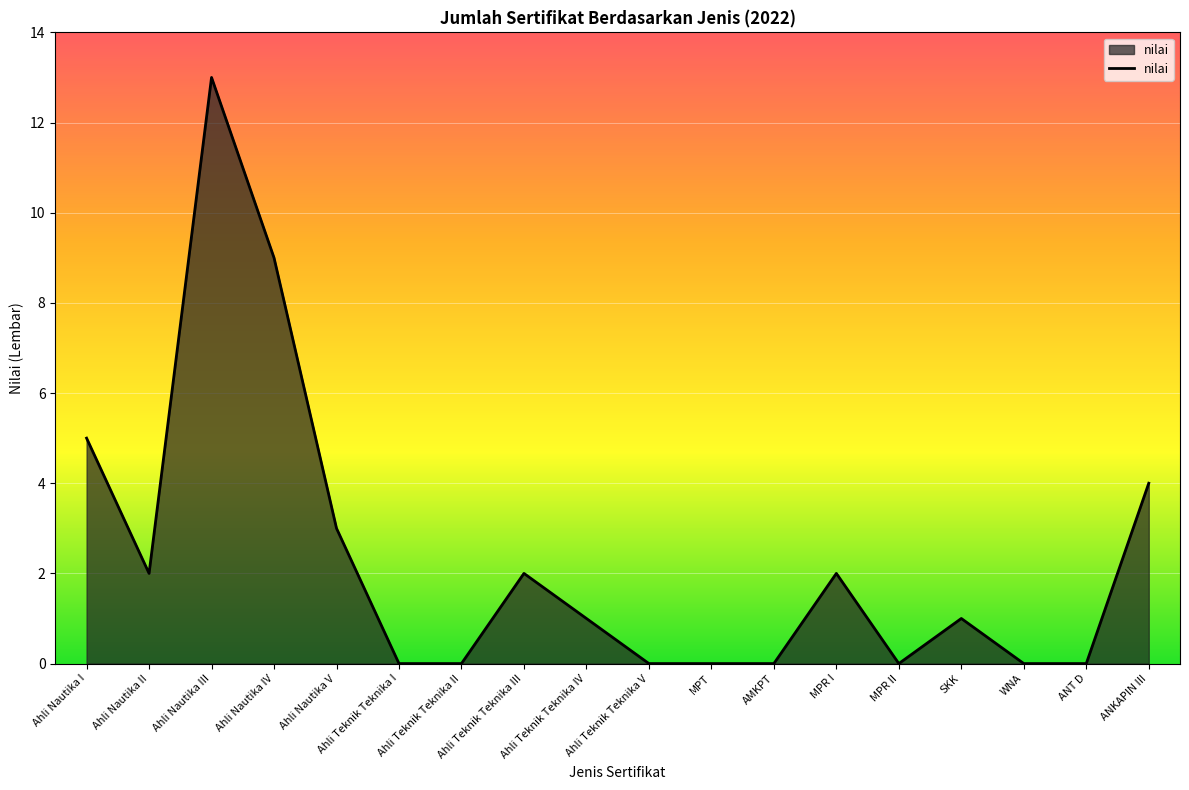

What is the sum of the values at Ahli Teknik Teknika III and Ahli Nautika II?

4